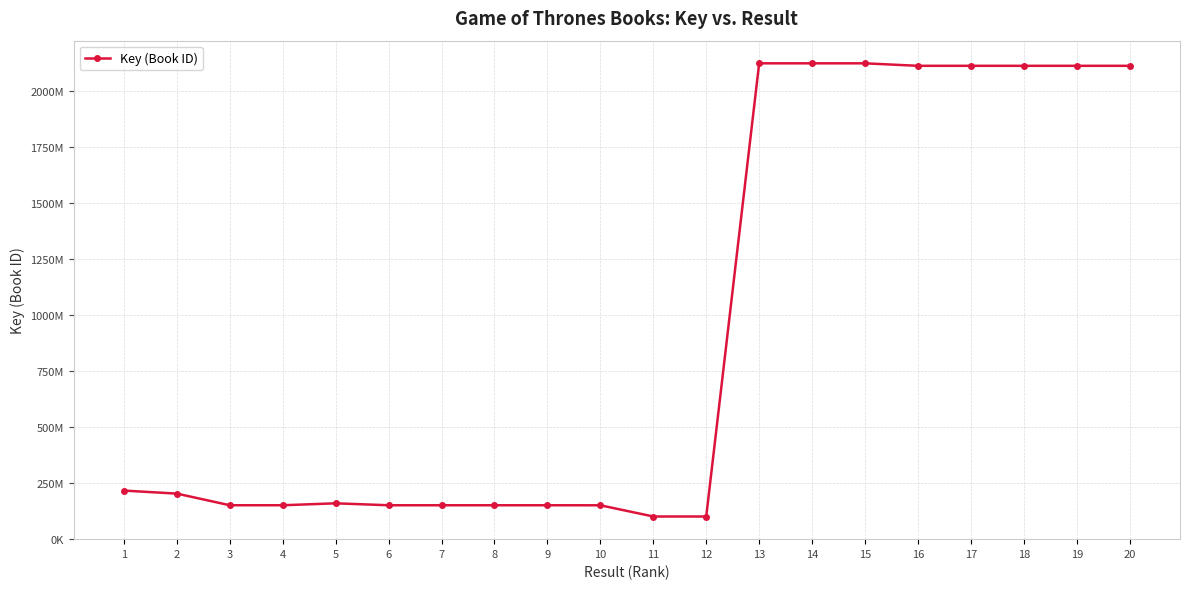

Does the chart have visible grid lines?

Yes